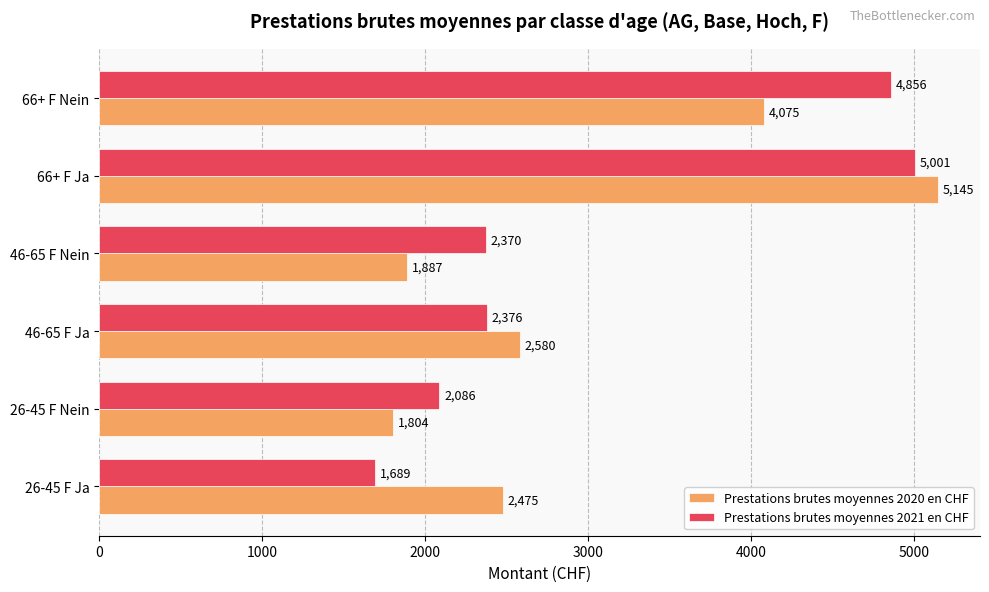

List the series in order of their peak value, lowest first.

Prestations brutes moyennes 2021 en CHF, Prestations brutes moyennes 2020 en CHF